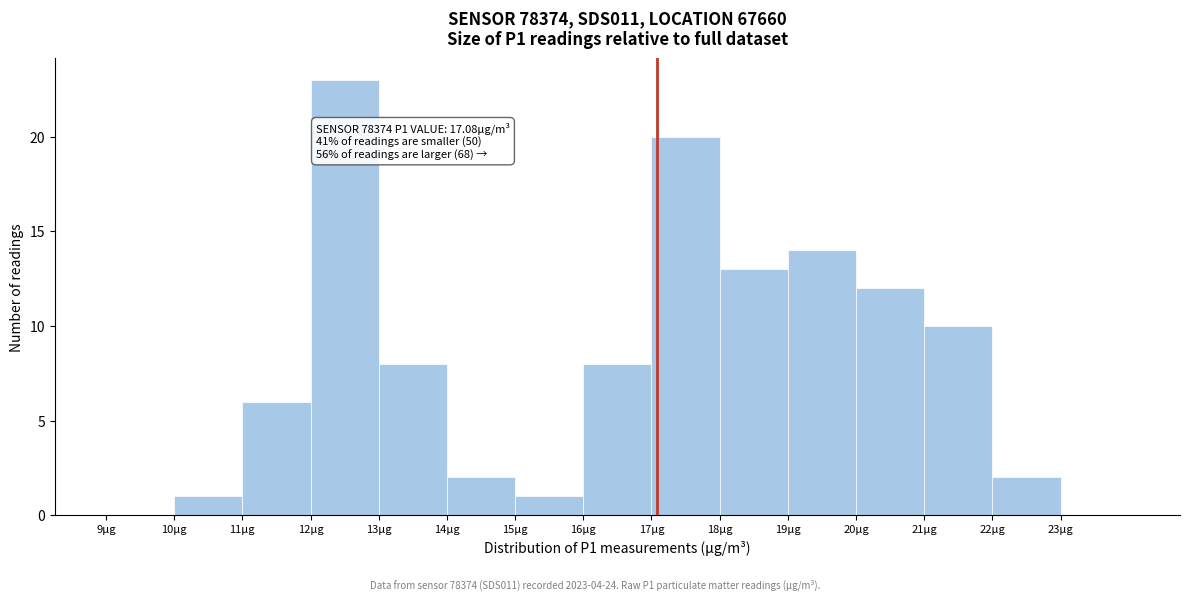

Which range on the x-axis has the tallest bar?

12 to 13